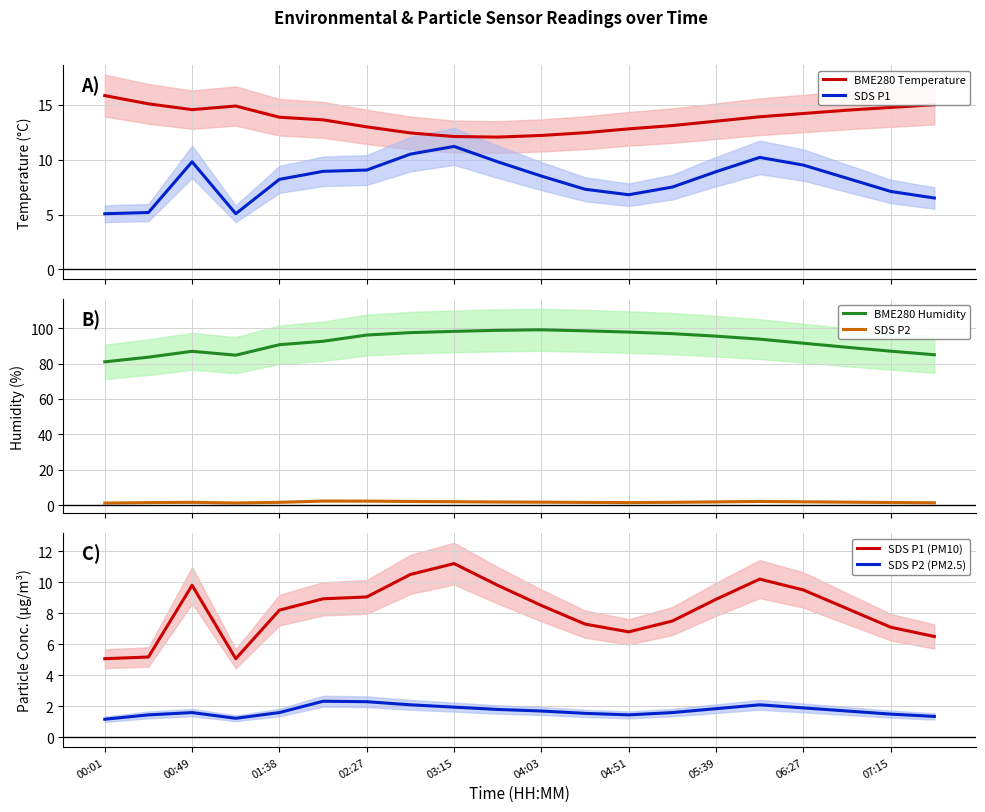

True or false: SDS P1 and BME280 Temperature intersect in this chart.

False